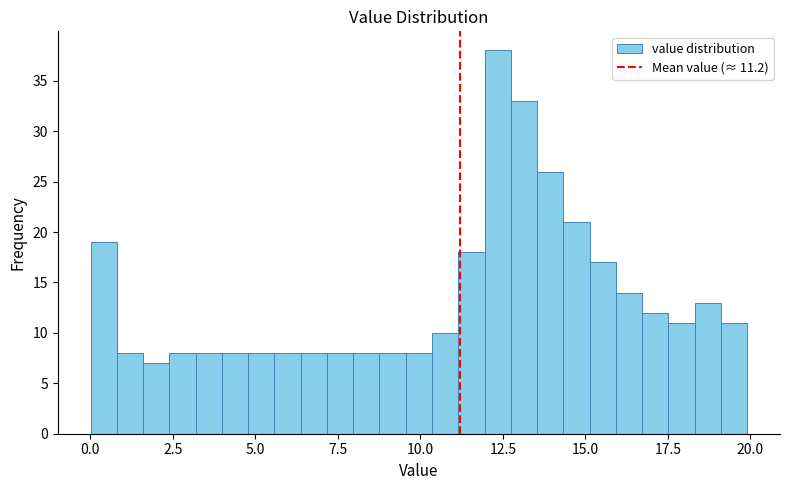

Read against the x-axis, roughly where is the centre of the tallest bar?

12.5